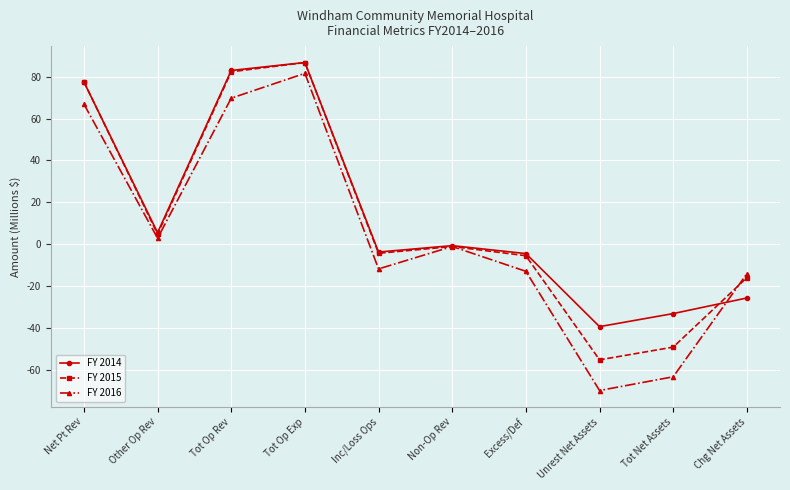

The FY 2016 series shows -97.9 at Tot Net Assets. True or false?

False